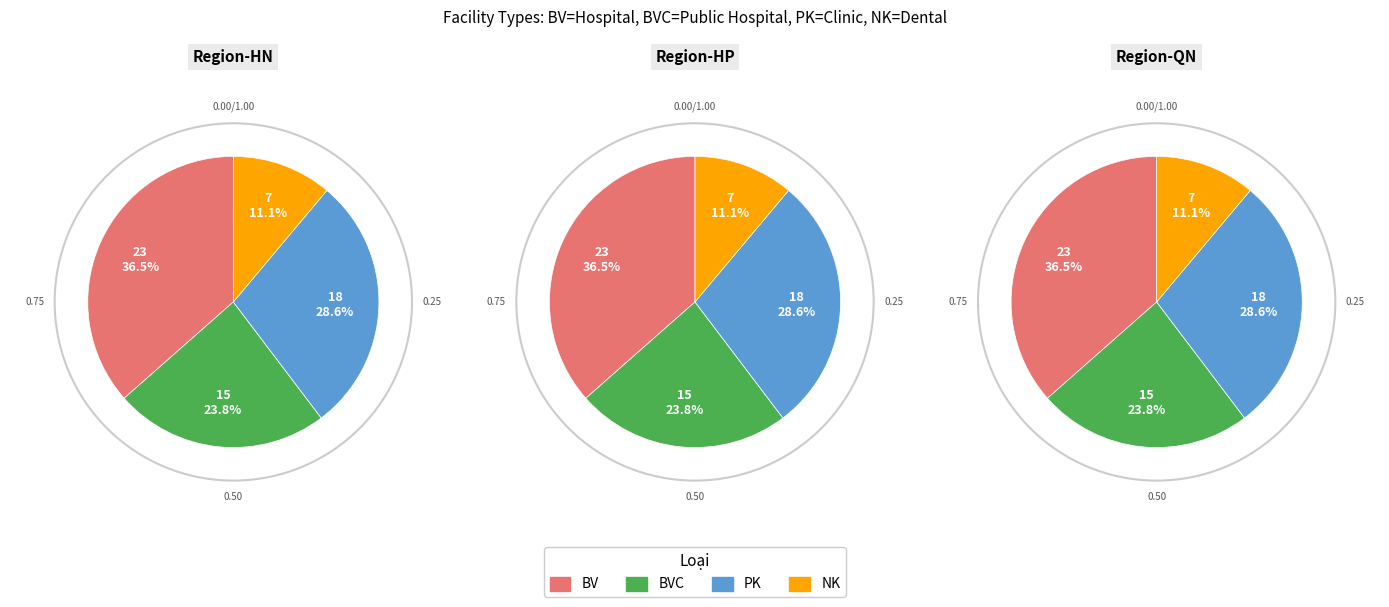

What percentage is the BVC slice, to the nearest percent?

24%